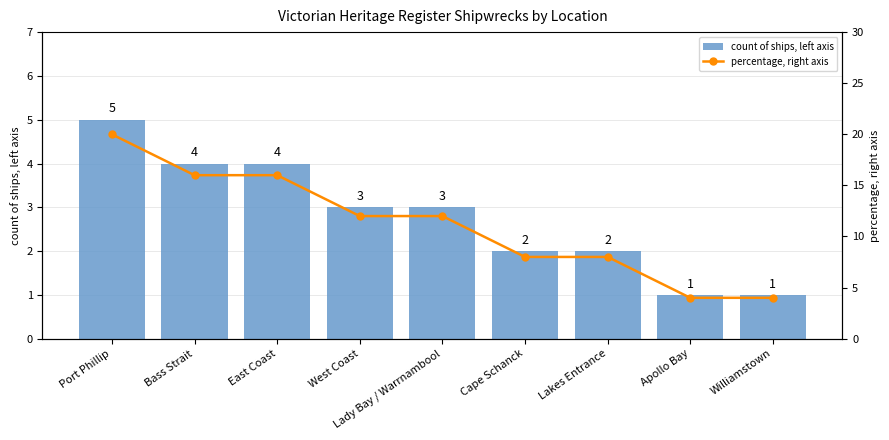

What is the total value across all series at Lady Bay / Warrnambool?

15